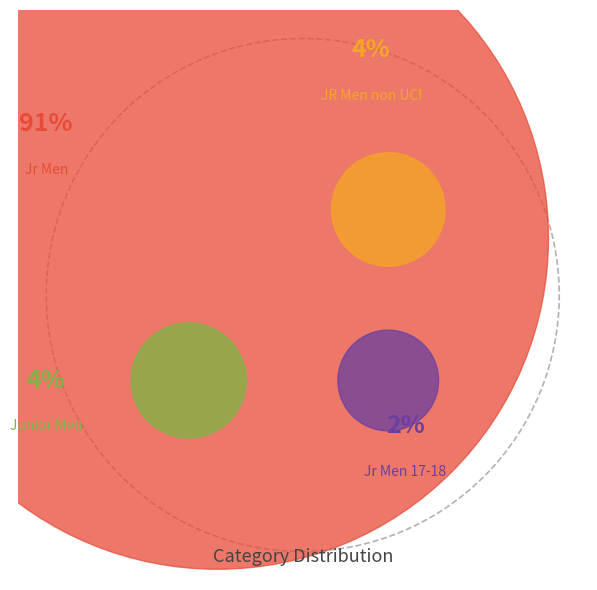

How many segments does this pie chart have?

4